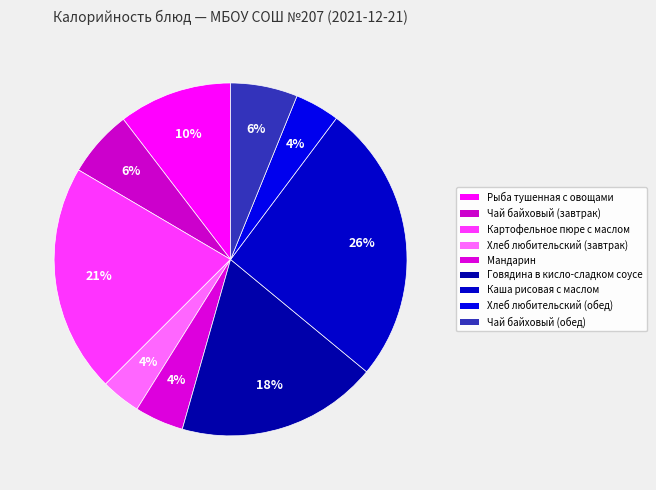

Is it true that Говядина в кисло-сладком соусе is 13% of the pie?

False